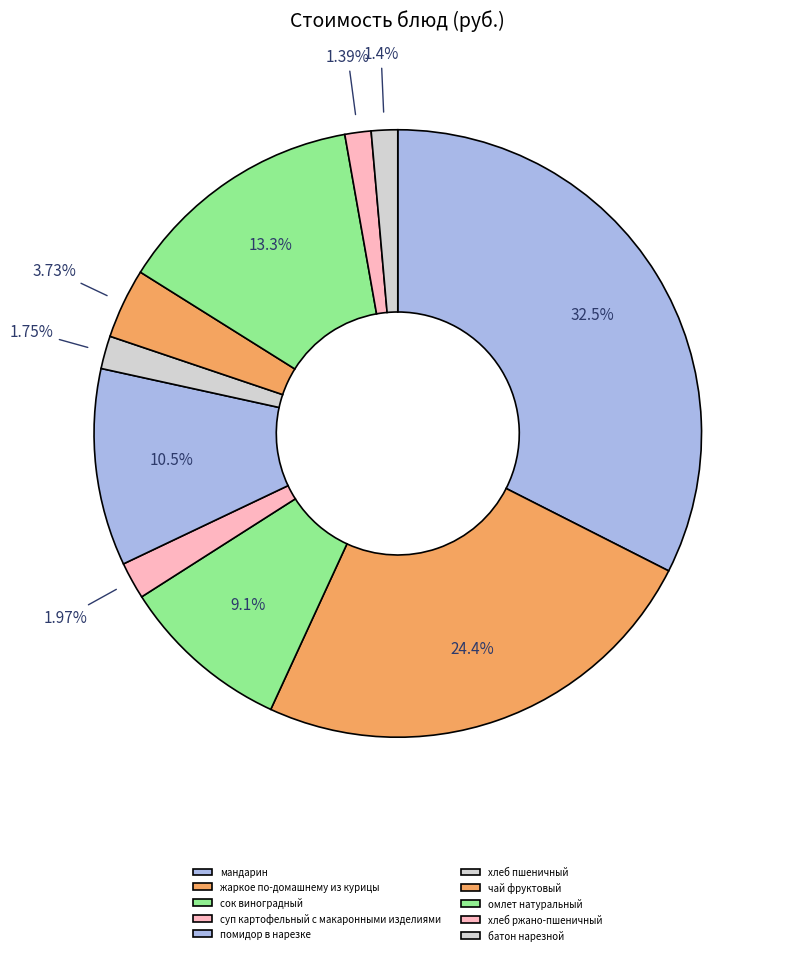

Combined, do омлет натуральный and чай фруктовый account for over 50%?

No